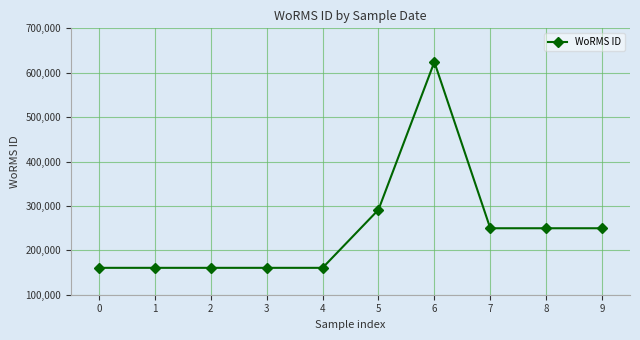

What is the value of the 1st point from the left?

160553